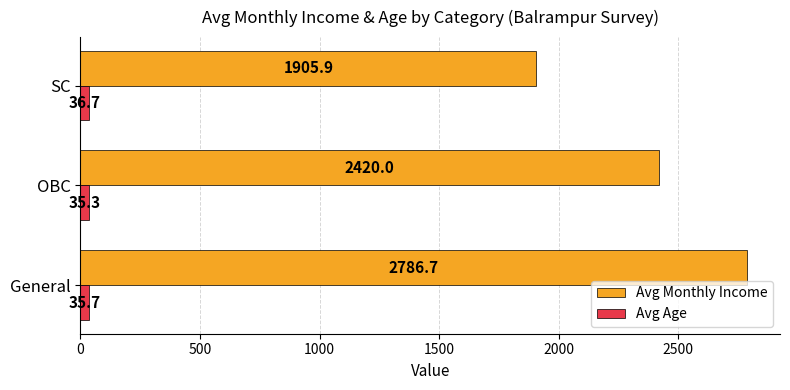

Is it true that Avg Age equals 35.3 at OBC?

True